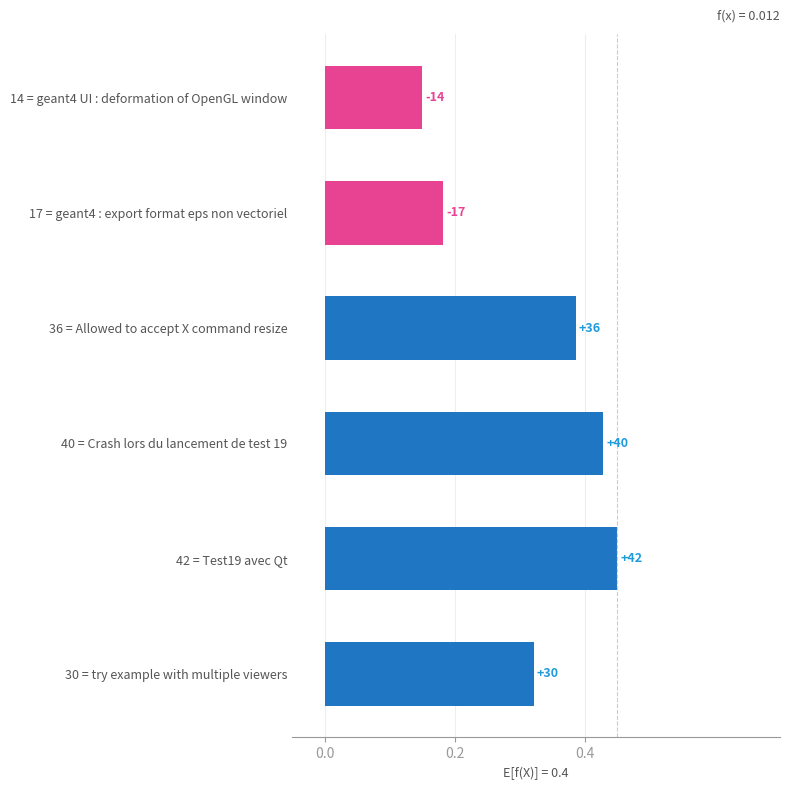

Are the bars horizontal?

Yes